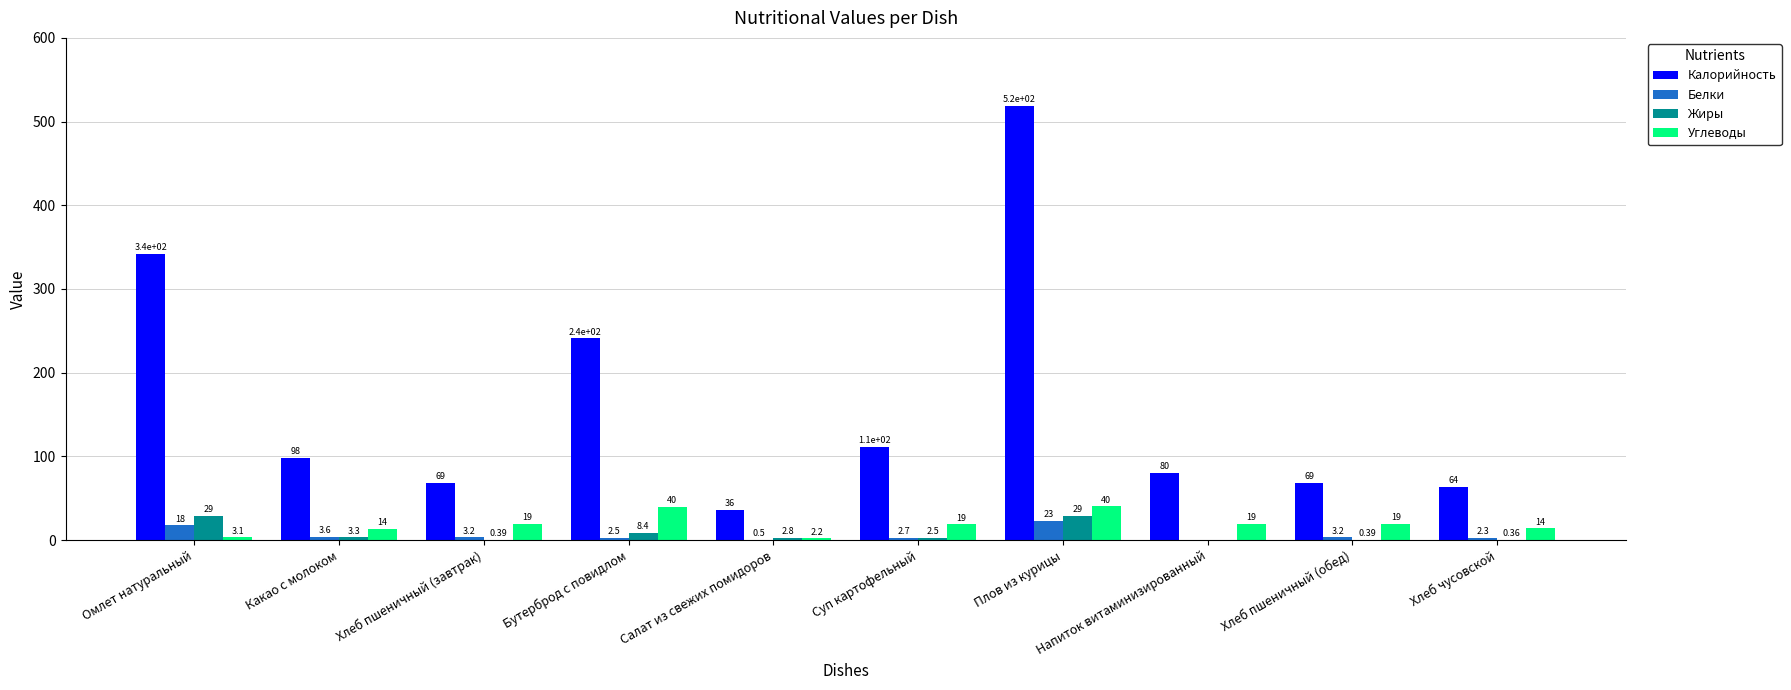

Which series has the widest spread of values?

Калорийность